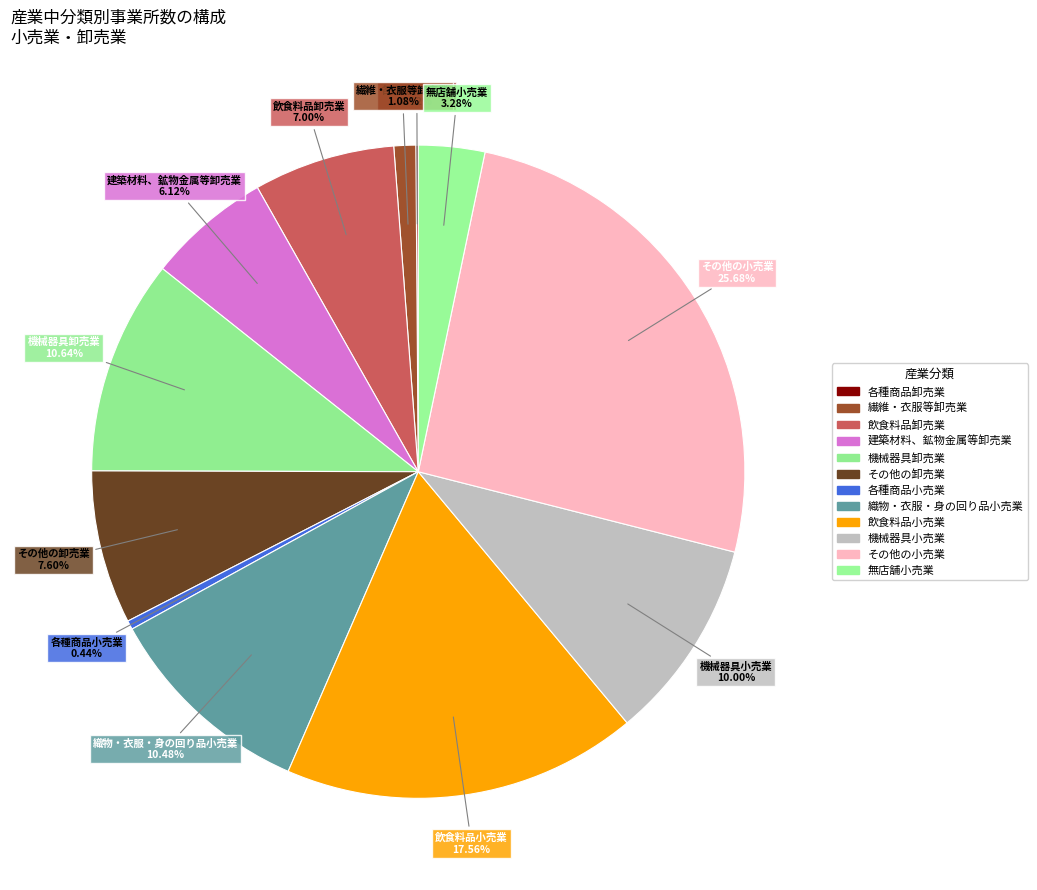

Does 無店舗小売業 account for over 50% of the chart?

No